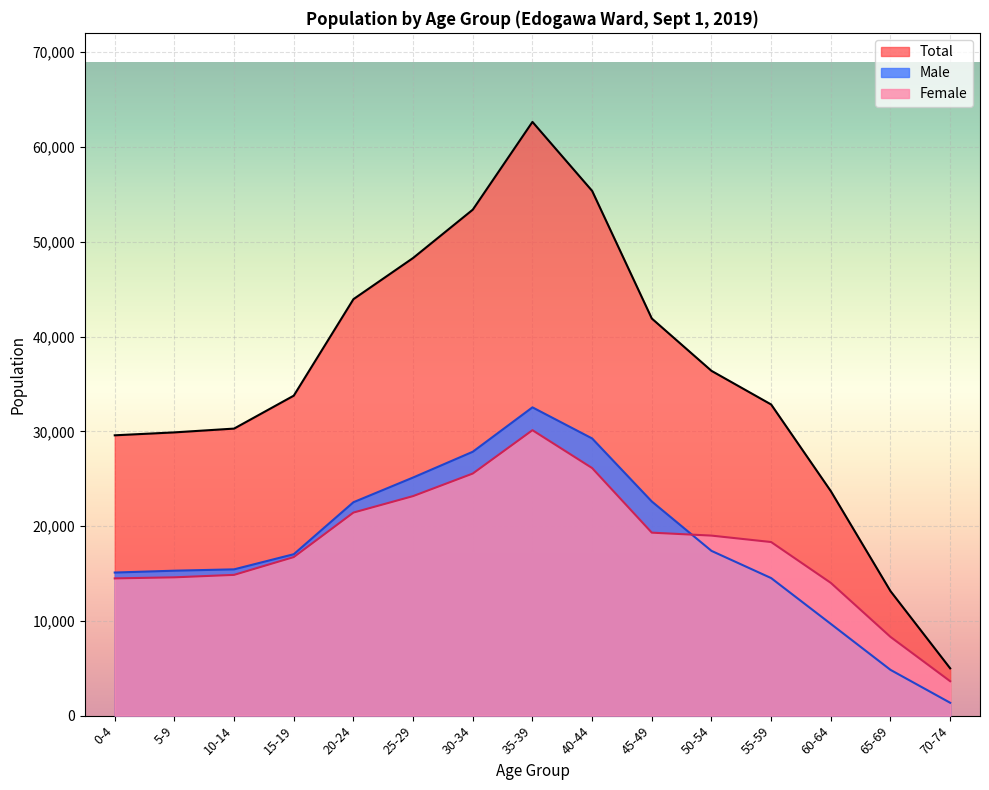

What is the maximum value for Male?

32528